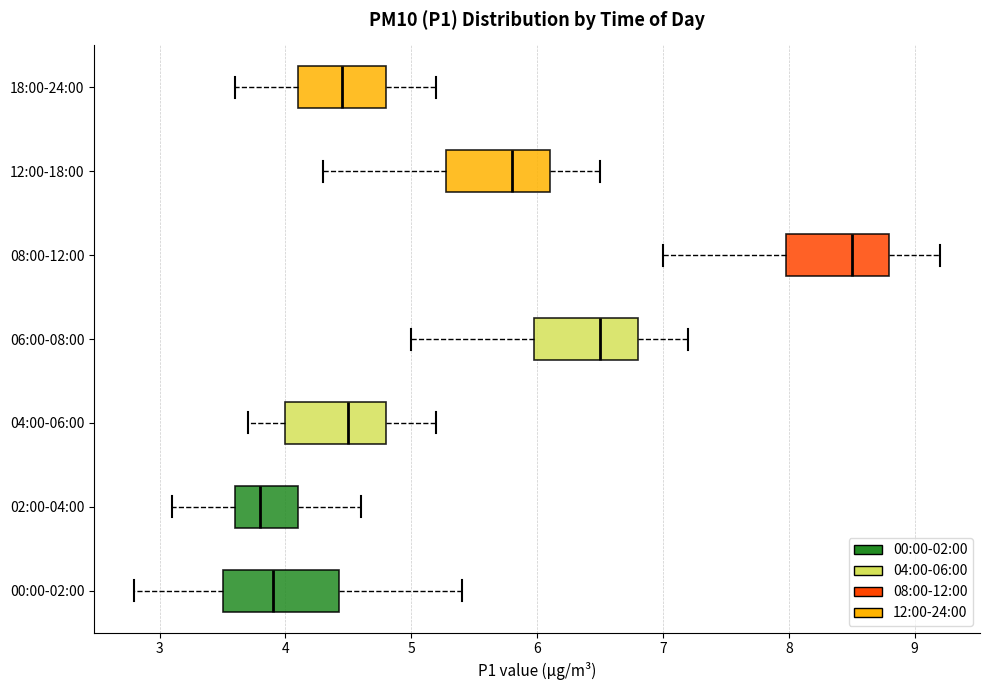

Which box's median line is the furthest to the left?

02:00-04:00